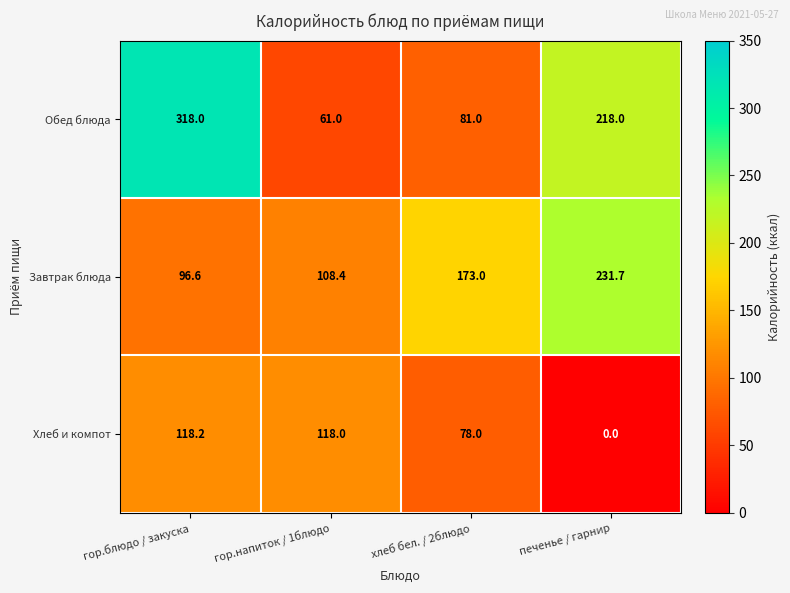

List the series in order of their overall mean, highest first.

Обед блюда, Завтрак блюда, Хлеб и компот